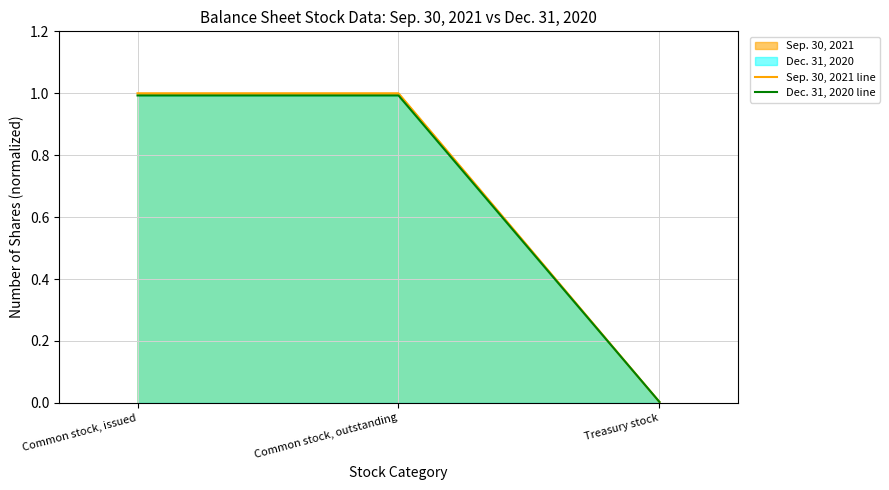

Rank the categories by Sep. 30, 2021 line value from lowest to highest.

Treasury stock, Common stock, issued, Common stock, outstanding